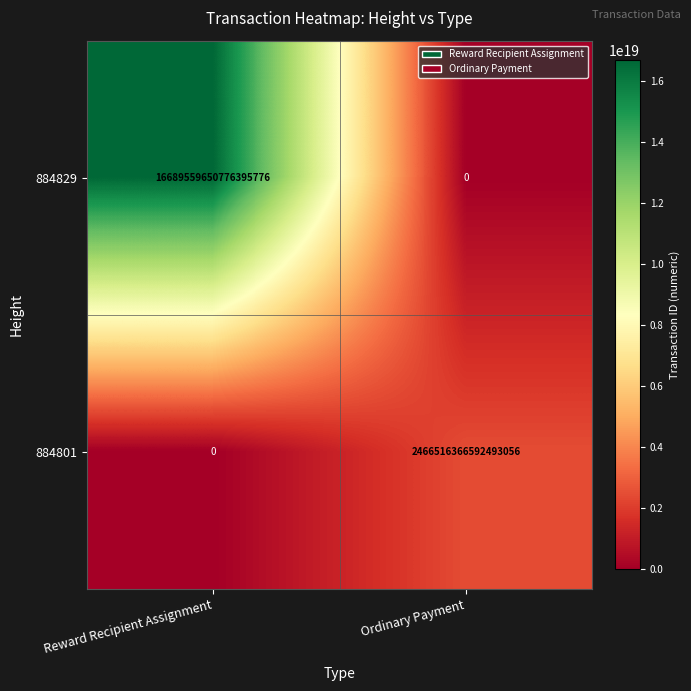

The 884829 series shows 16689559650776395776 at Reward Recipient Assignment. True or false?

True